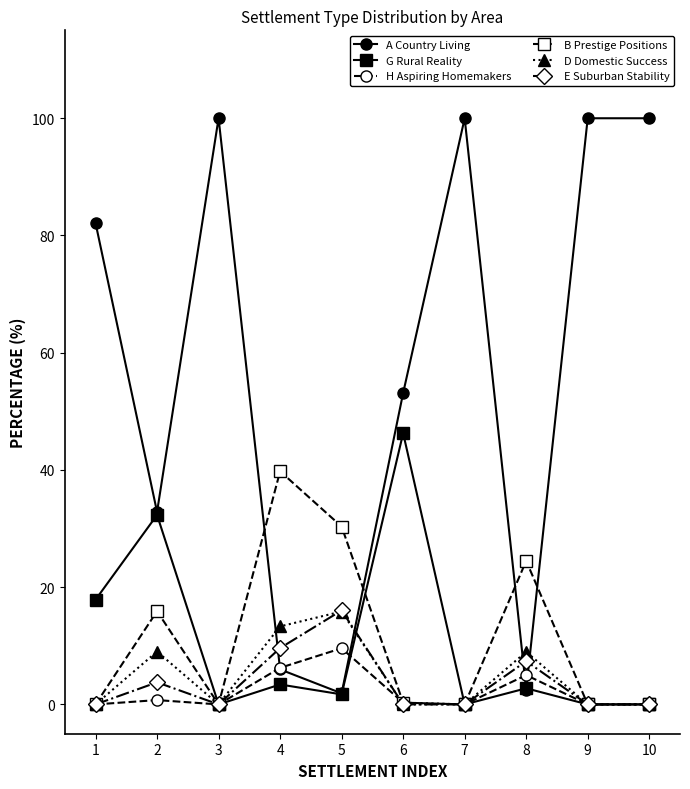

How many categories are shown in the chart?

10